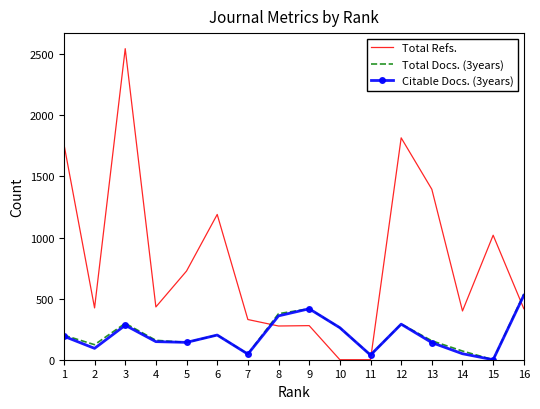

At which category is the sum across all series the highest?

3